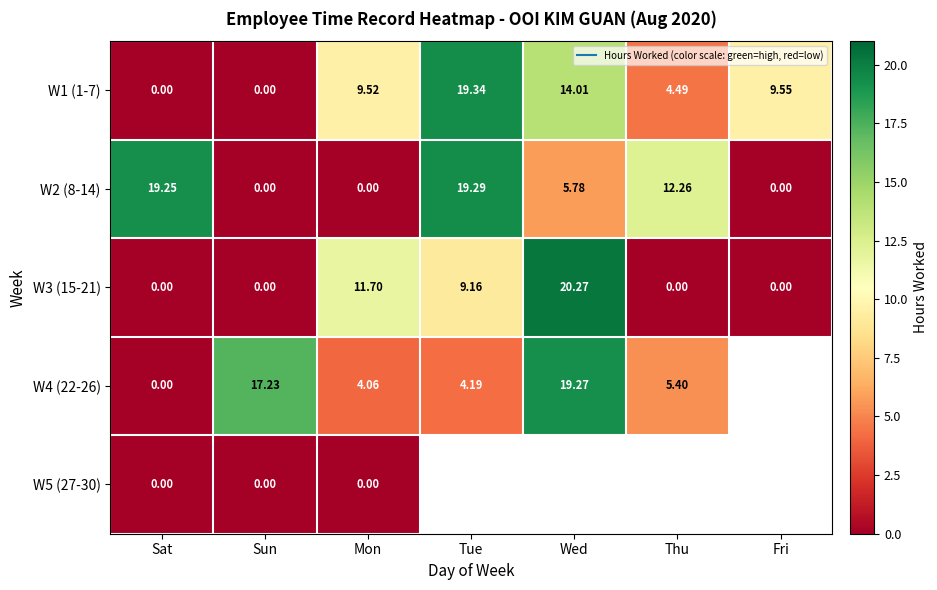

How many values in the W4 (22-26) series are below 5?

3